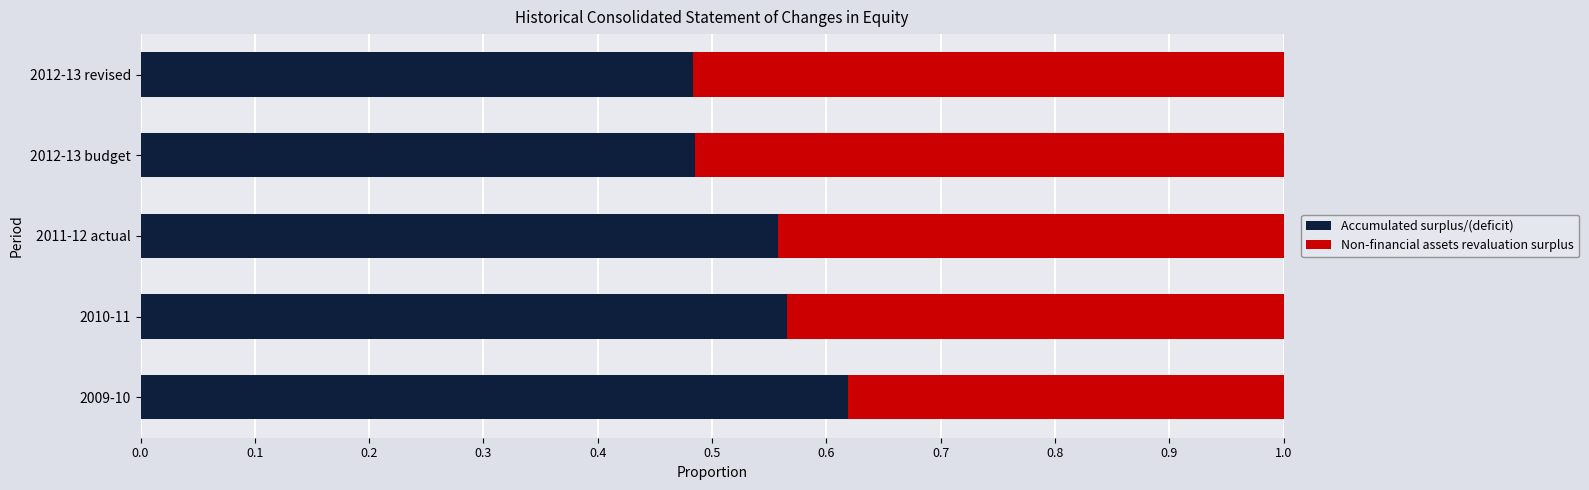

What is the total value across all series at 2012-13 budget?

1.0